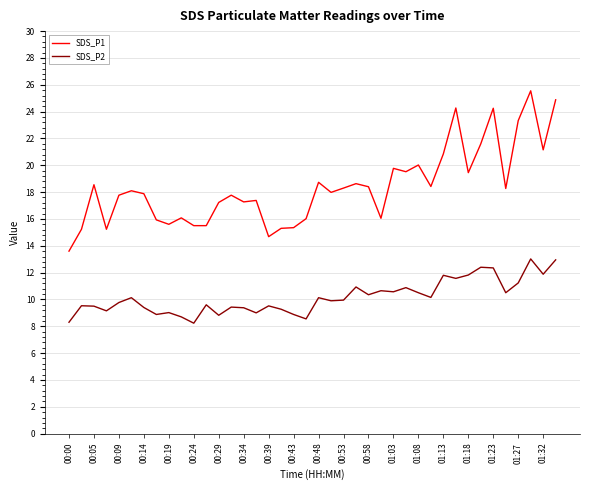

What is the highest value of the SDS_P1 series?

25.6